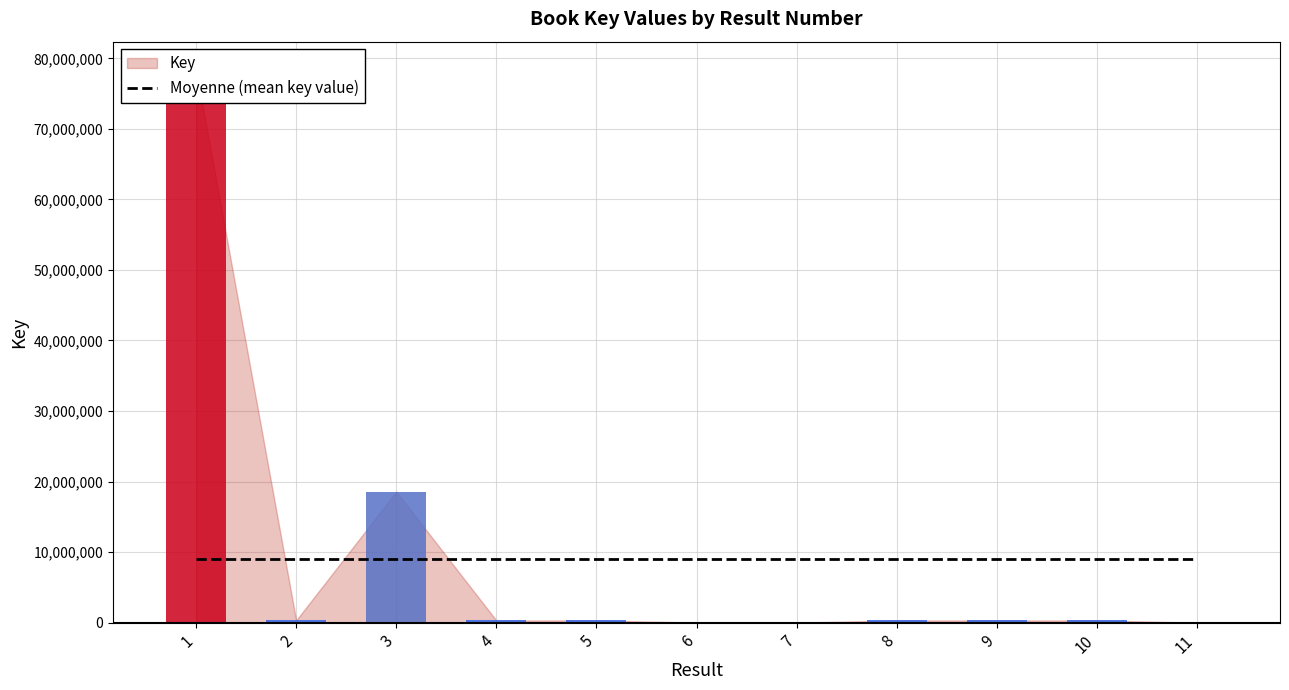

Which category has the lowest value across all series?

11